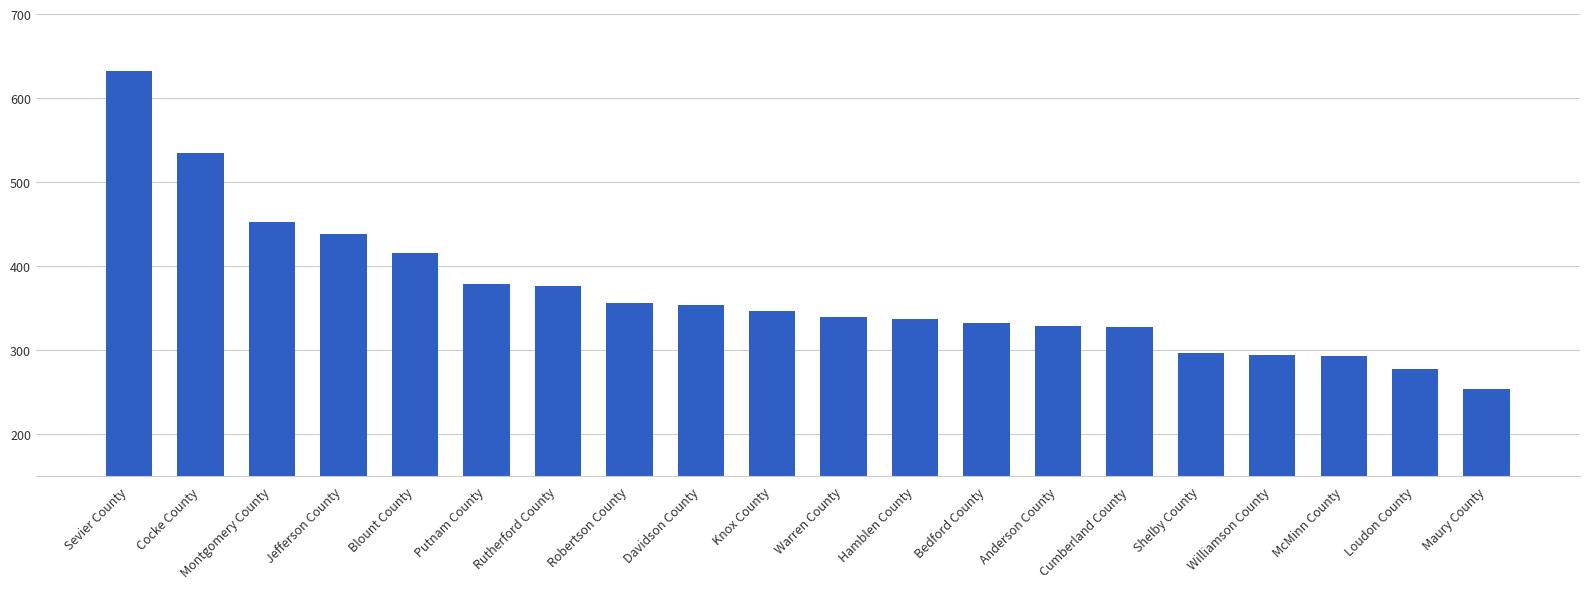

What is the value of the 6th bar from the left?

378.4